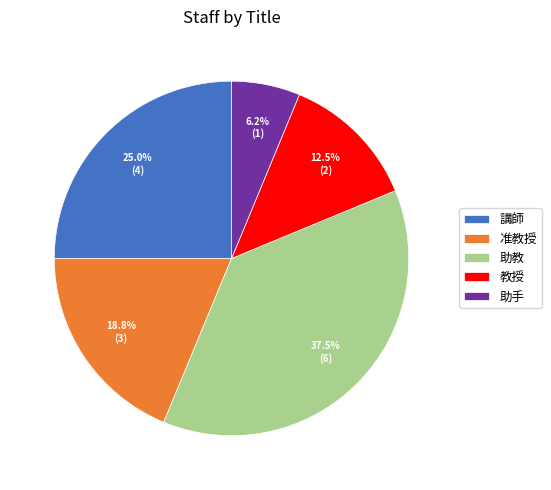

The 講師 slice represents 25% of the pie. True or false?

True